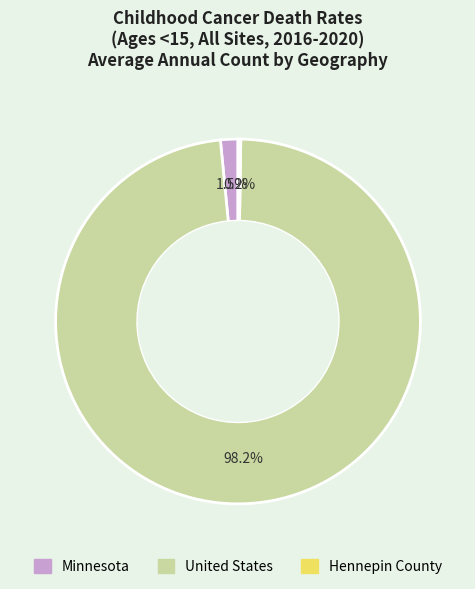

Which has a higher value, Minnesota or United States?

United States